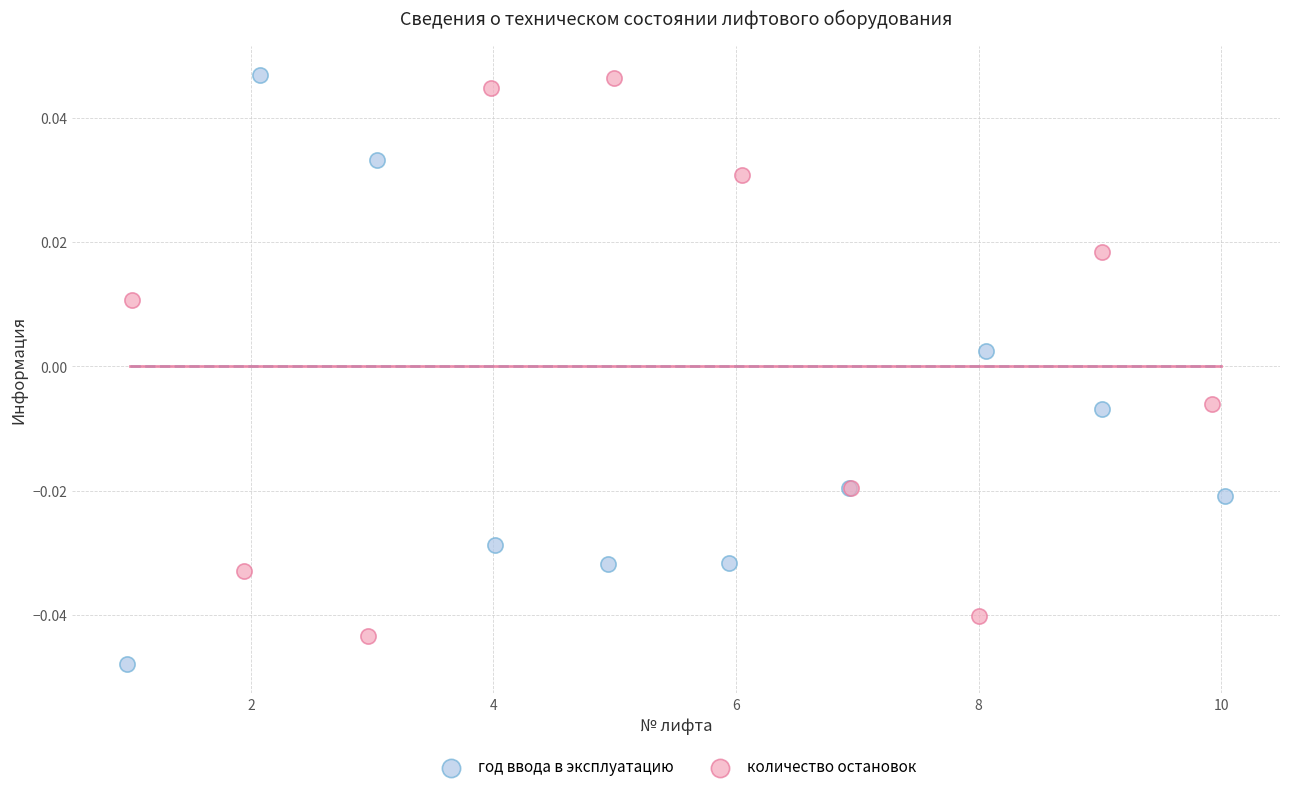

What are all the series names shown in the legend?

год ввода в эксплуатацию, количество остановок